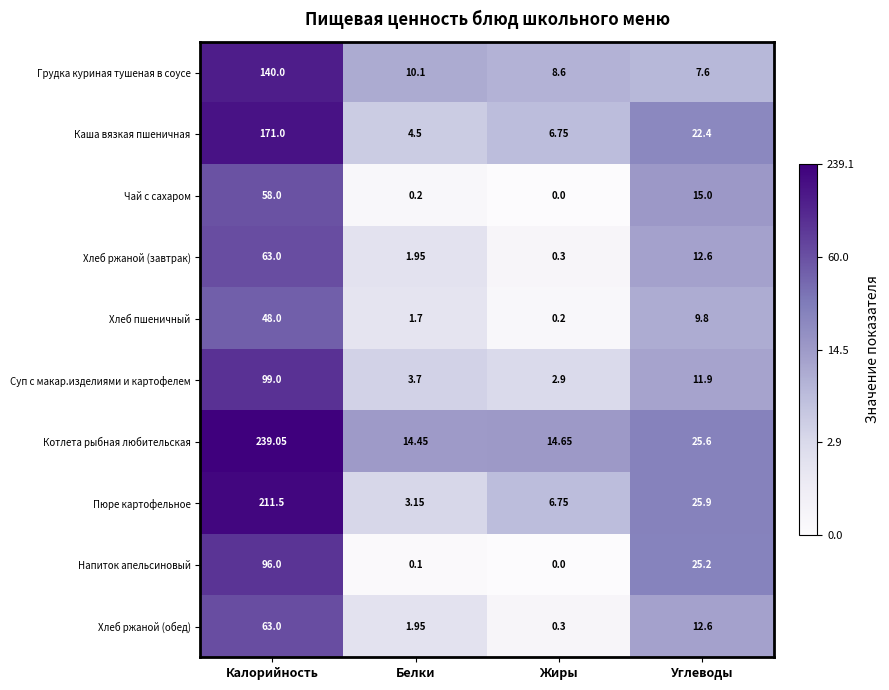

Where is Грудка куриная тушеная в соусе nearest to the value 73?

Белки